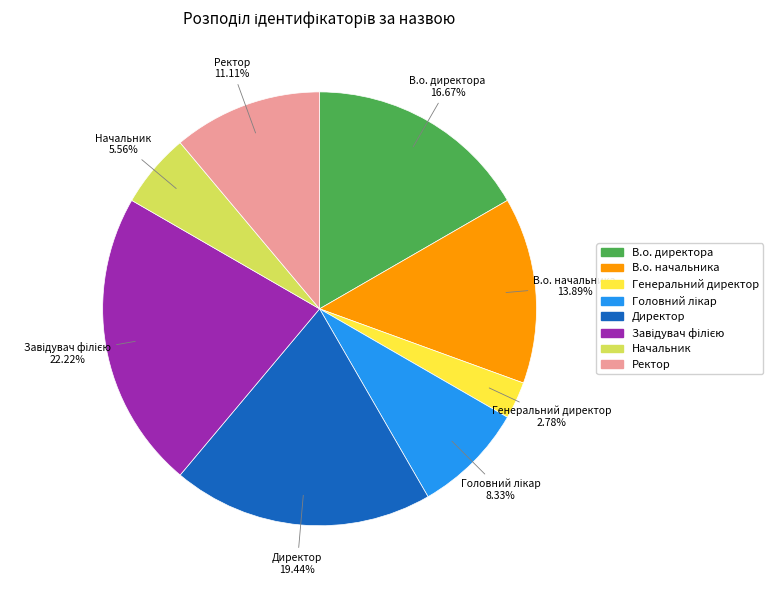

What portion of the pie excludes Начальник?

94.4%